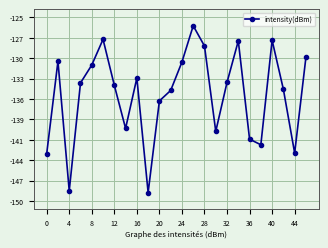

Is this an area chart (filled region under the line)?

No